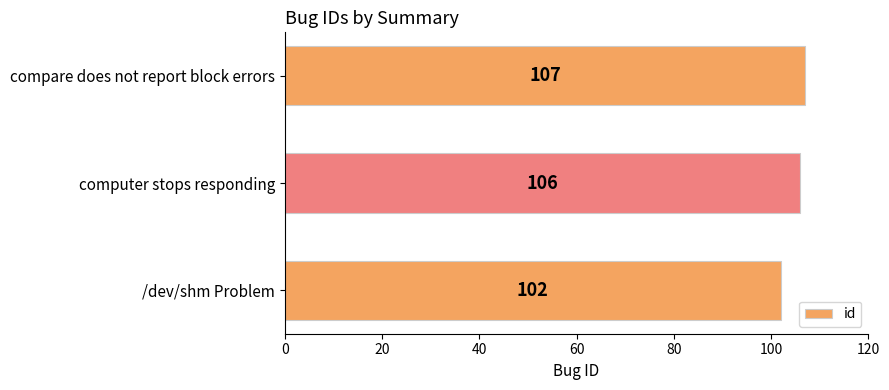

Rank the categories by value from highest to lowest.

compare does not report block errors, computer stops responding, /dev/shm Problem